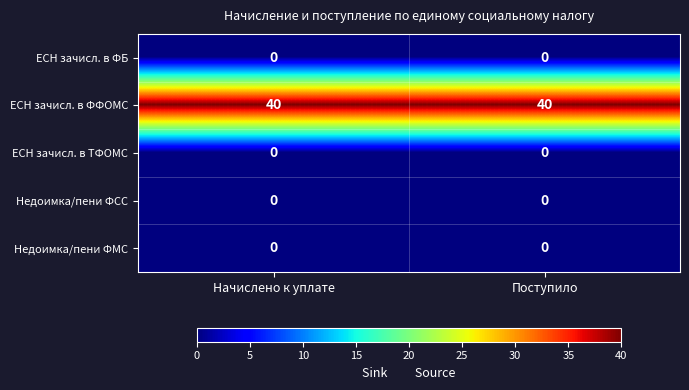

Reading right to left, extract all data points from this chart.

ЕСН зачисл. в ФБ: 0	0
ЕСН зачисл. в ФФОМС: 40	40
ЕСН зачисл. в ТФОМС: 0	0
Недоимка/пени ФСС: 0	0
Недоимка/пени ФМС: 0	0